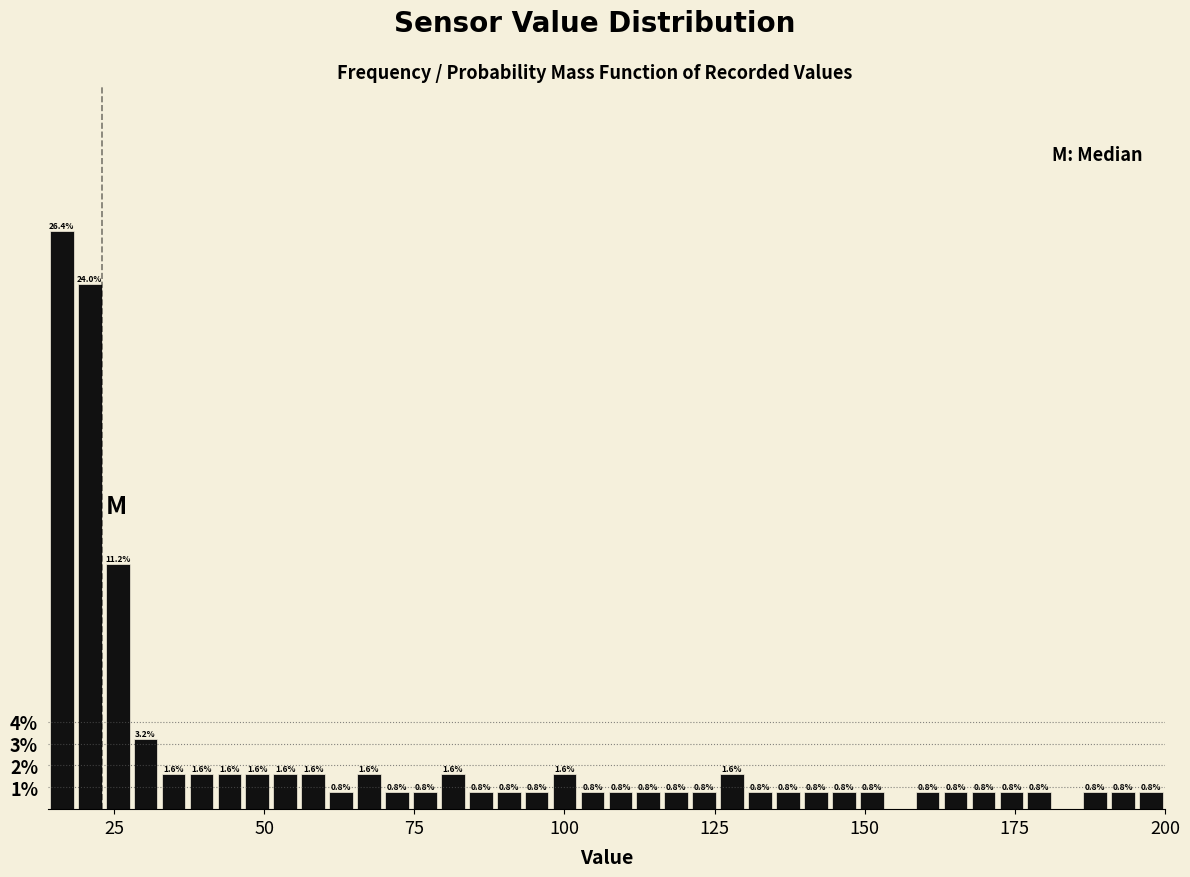

Around what value on the x-axis is the tallest bar? Give the approximate position of its centre, as read against the axis.

15